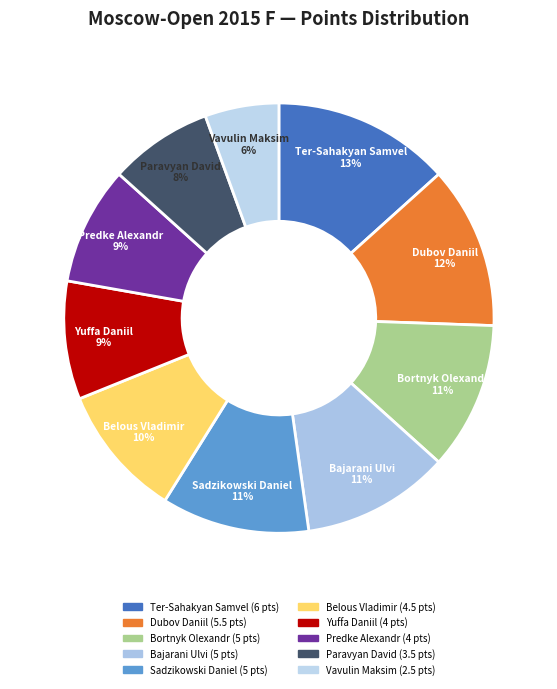

Count the number of slices in the pie.

10